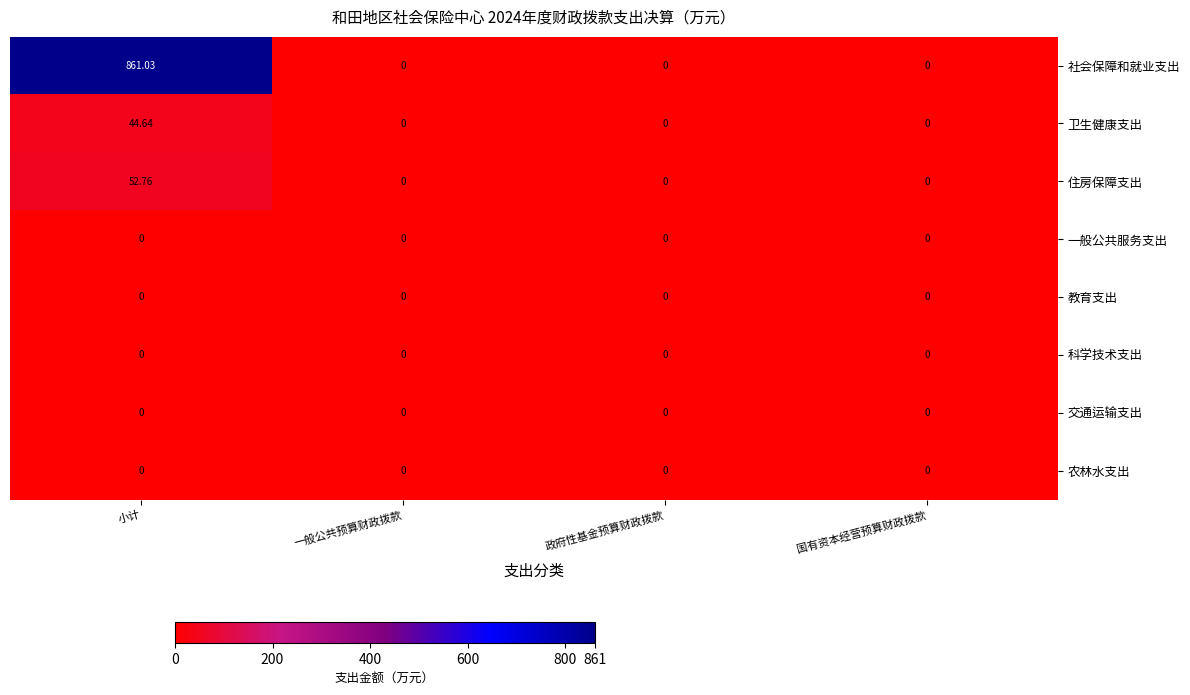

Which series has the largest total across all categories?

社会保障和就业支出